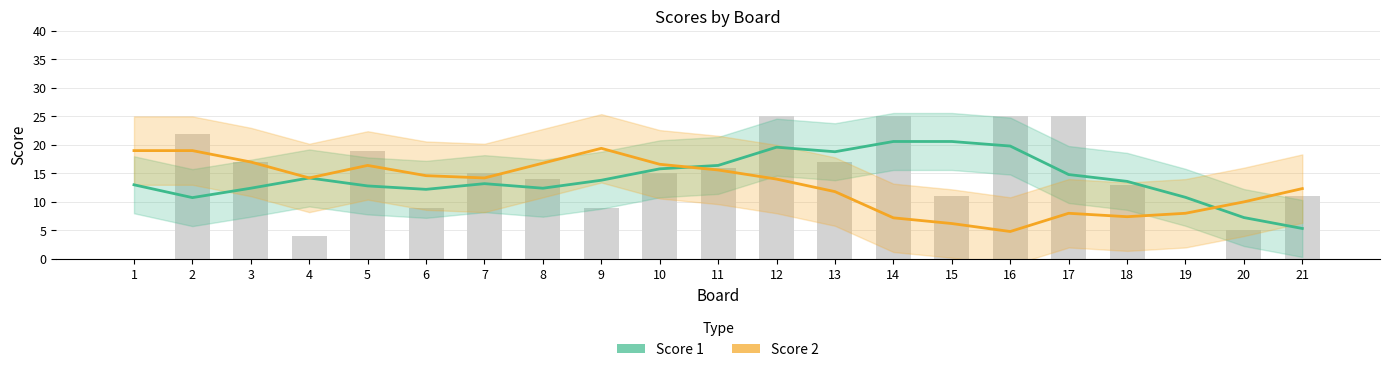

What is the average value of the Score 1 series?

14.2